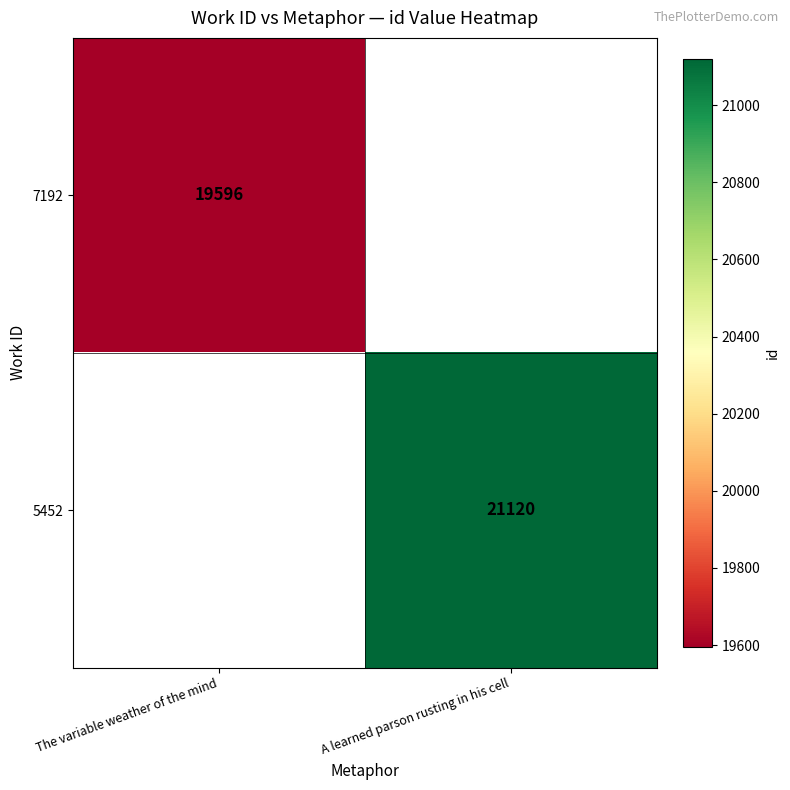

True or false: 7192 has a value of 6306 at The variable weather of the mind.

False